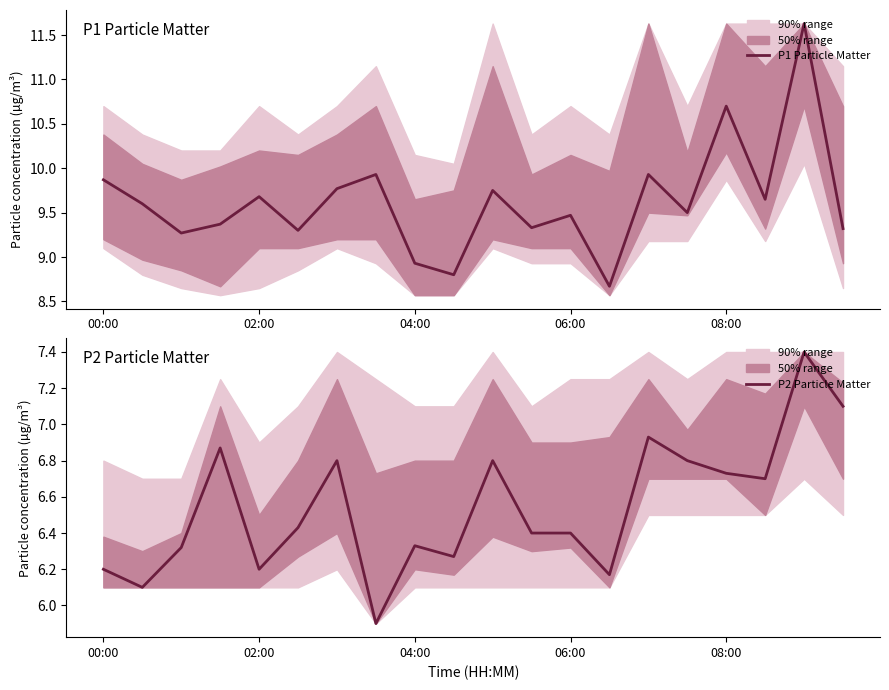

At which label does P2 Particle Matter first exceed 6?

00:00